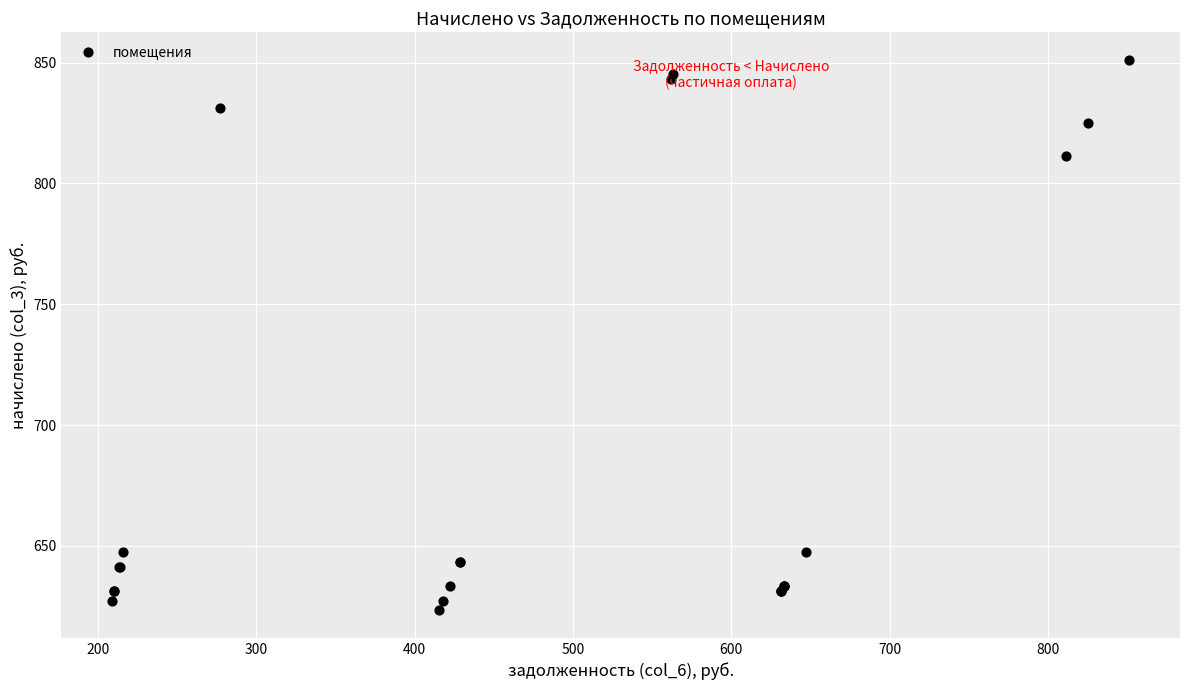

What Y value in the scatter plot is closest to 737?

811.2